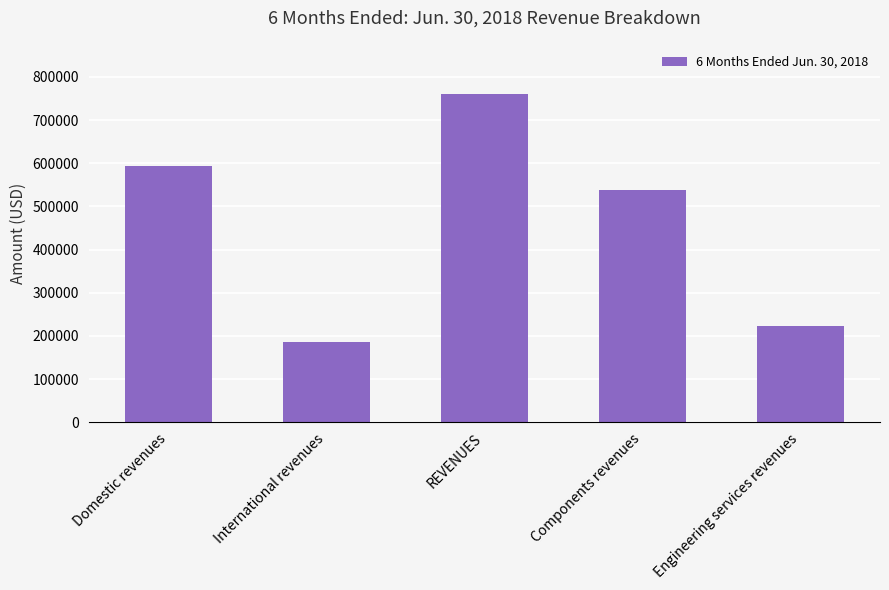

Approximately how many times larger is the value at International revenues compared to Engineering services revenues?

0.8